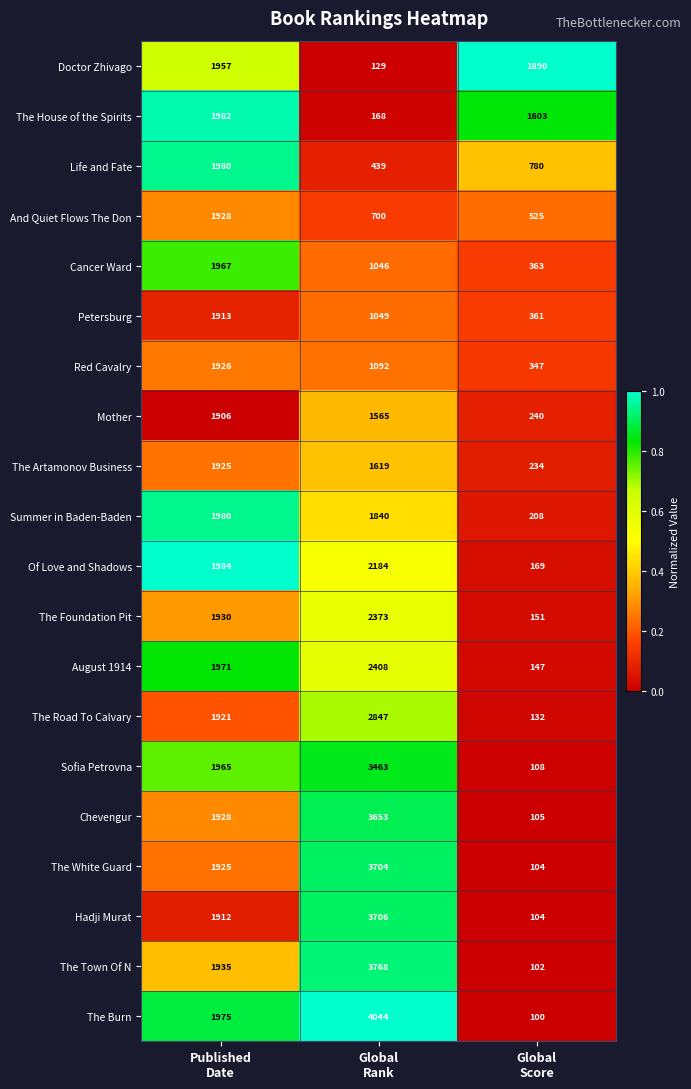

Count the Life and Fate values in the range 439 to 1980.

3